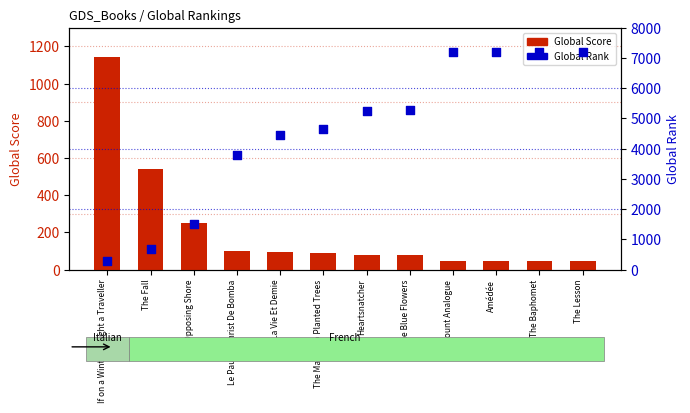

Which series reaches the minimum Y coordinate?

Global Score